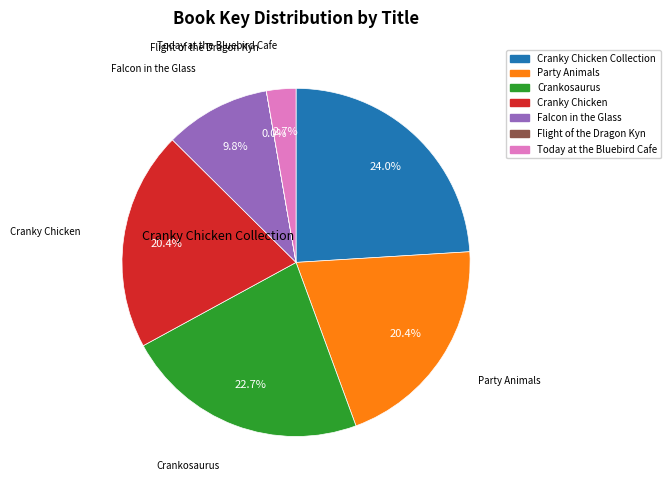

Is there any slice that represents more than half of the pie?

No